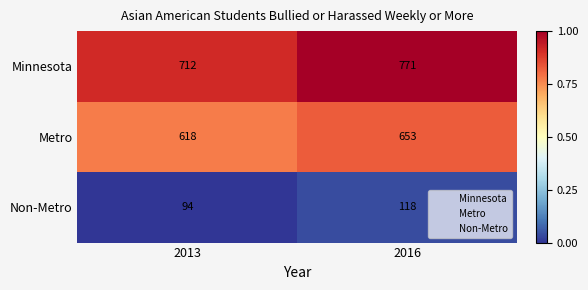

How many data points does each series have?

2